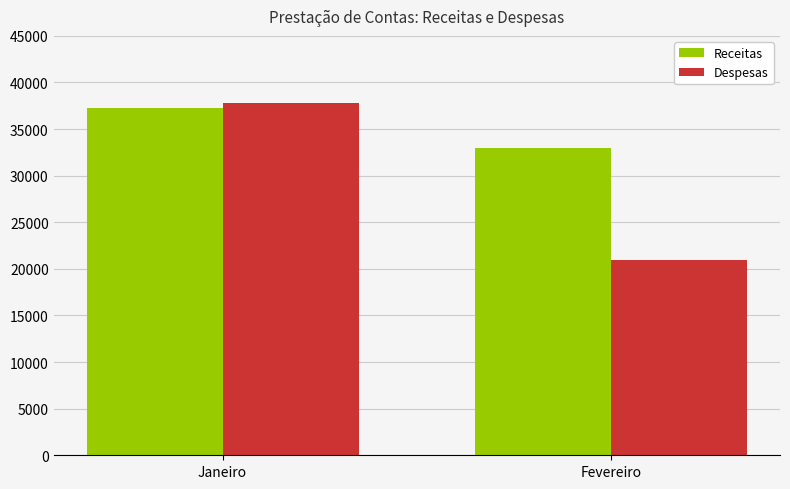

Rank the categories by Receitas value from highest to lowest.

Janeiro, Fevereiro